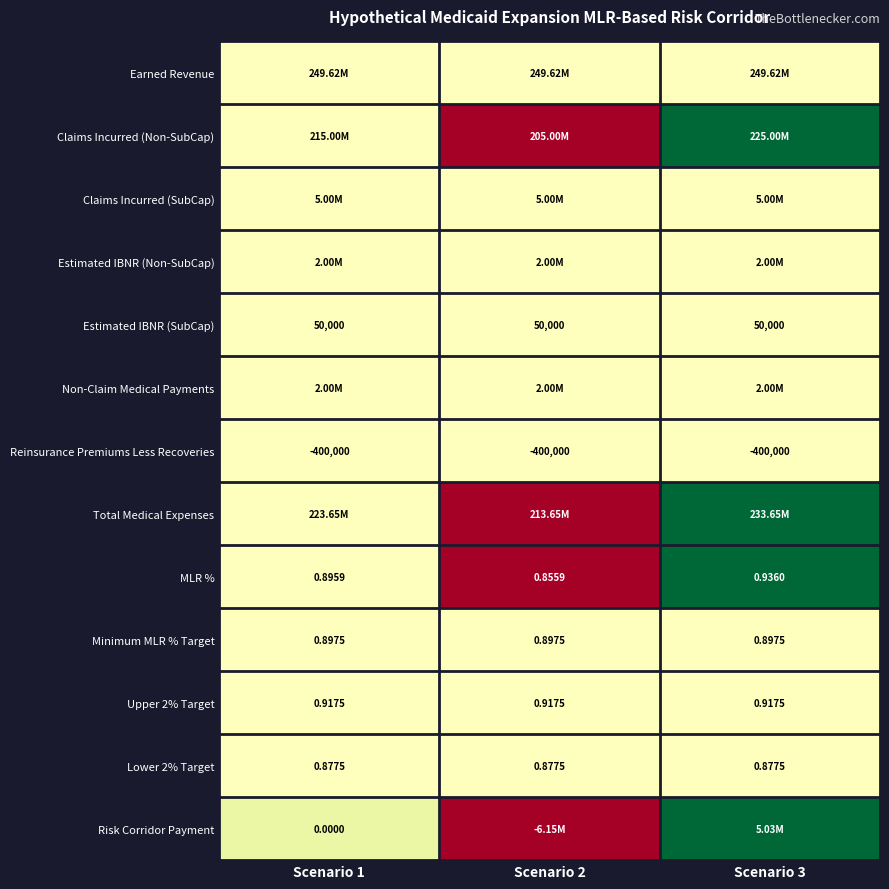

At which label is Total Medical Expenses closest to 0?

Scenario 2